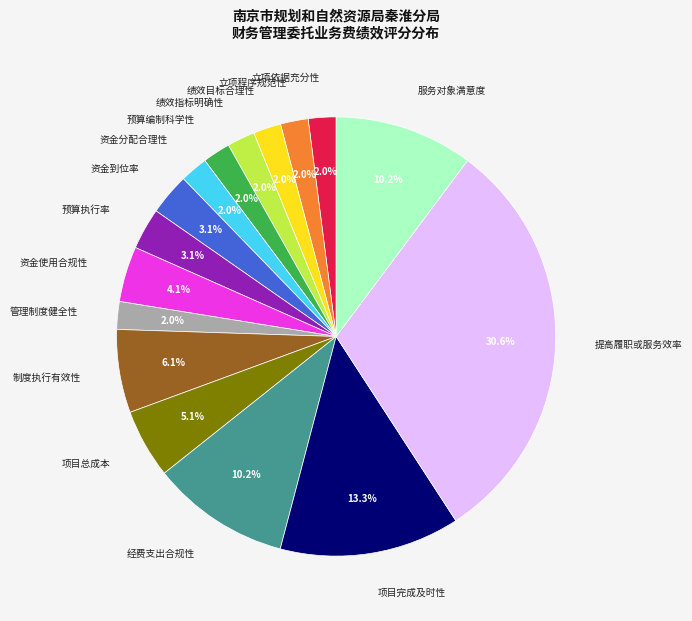

What percentage is the 预算编制科学性 slice, to the nearest percent?

2%